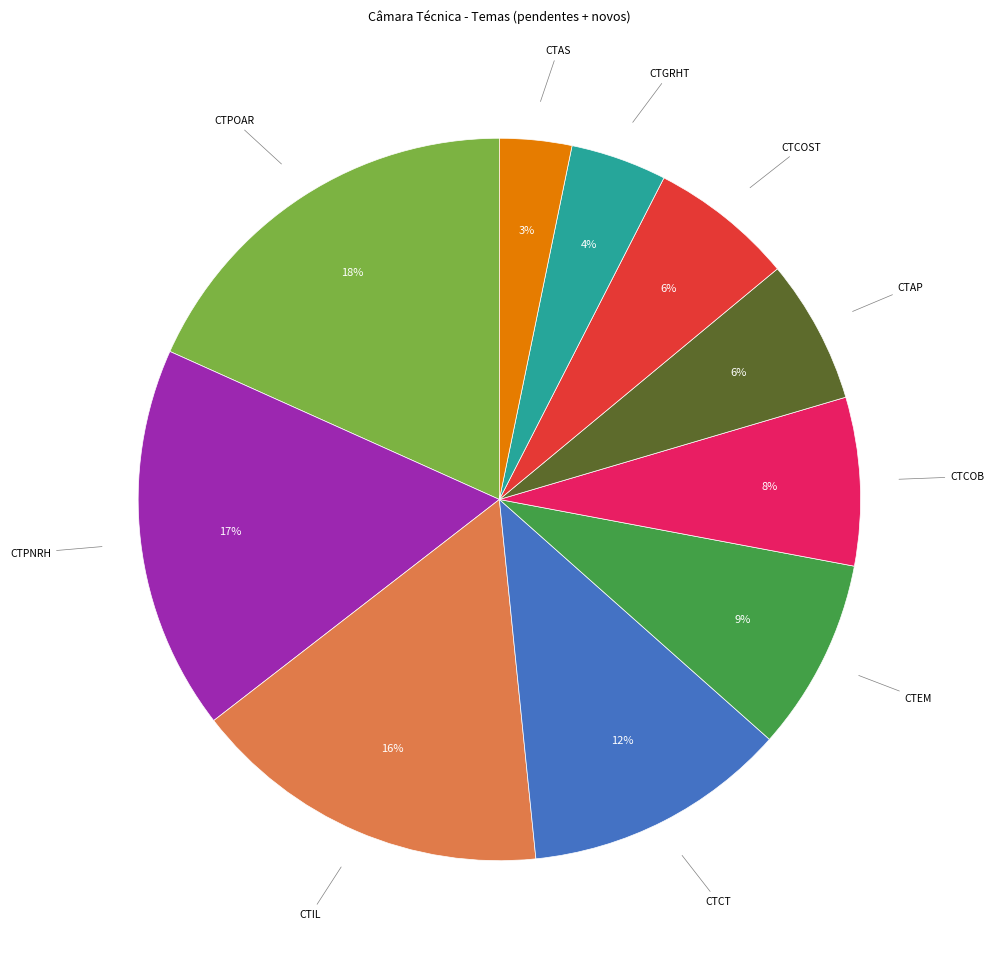

To the nearest percent, what is the difference between the largest and smallest slice percentages?

15%